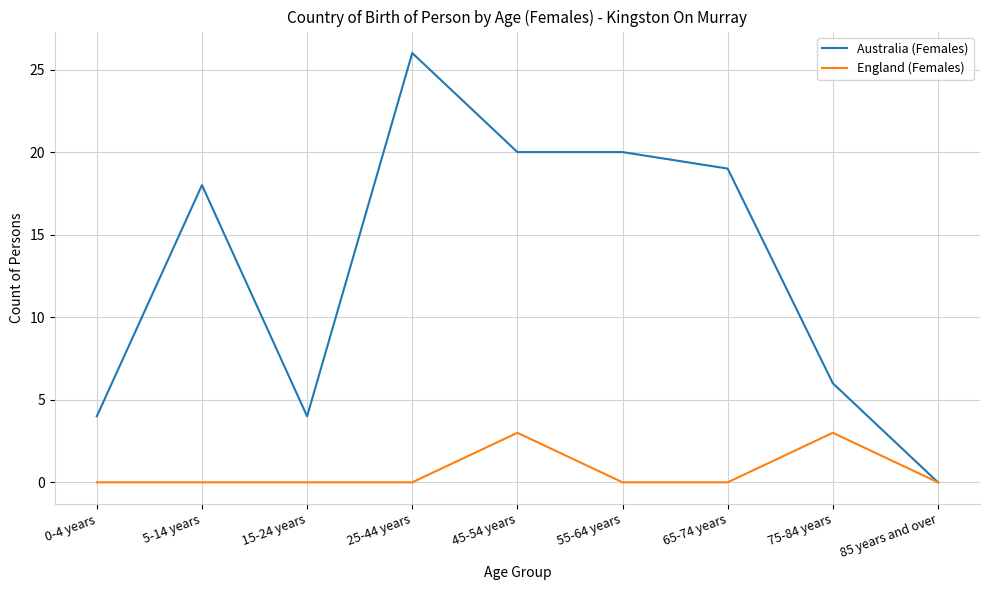

Rank the series by their maximum value, from highest to lowest.

Australia (Females), England (Females)